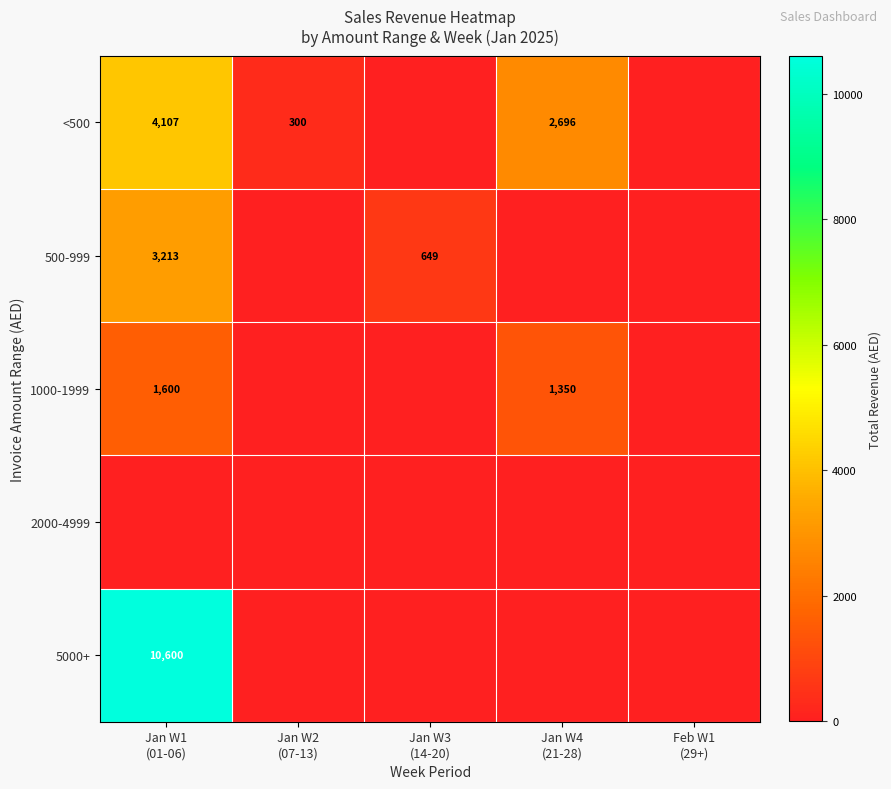

Count the number of categories in the chart.

5